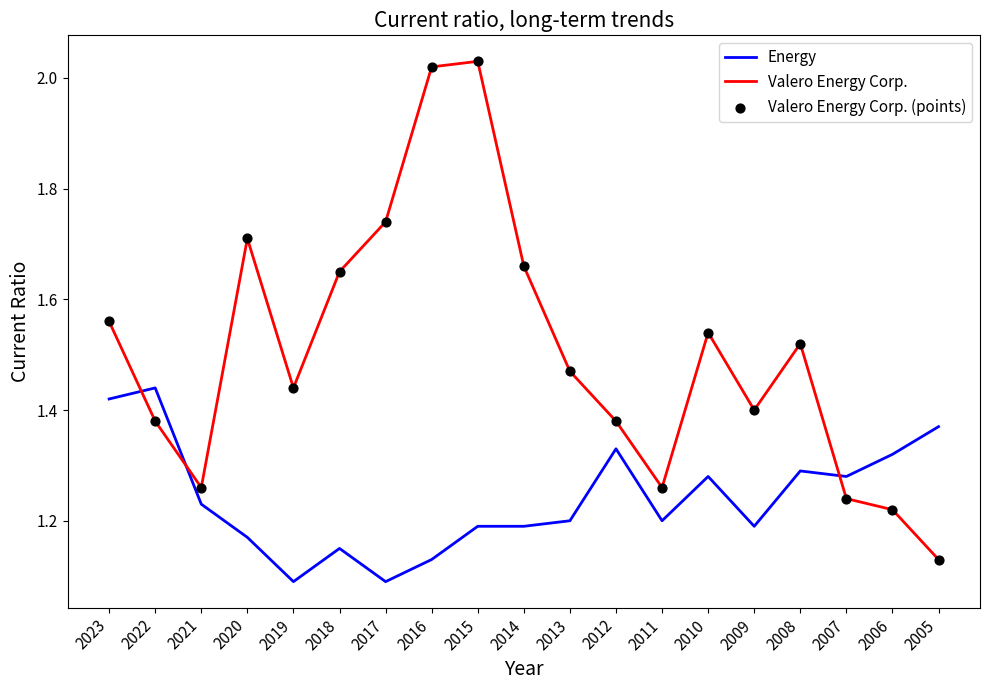

What is the difference between the highest and lowest values at 2014?

0.5